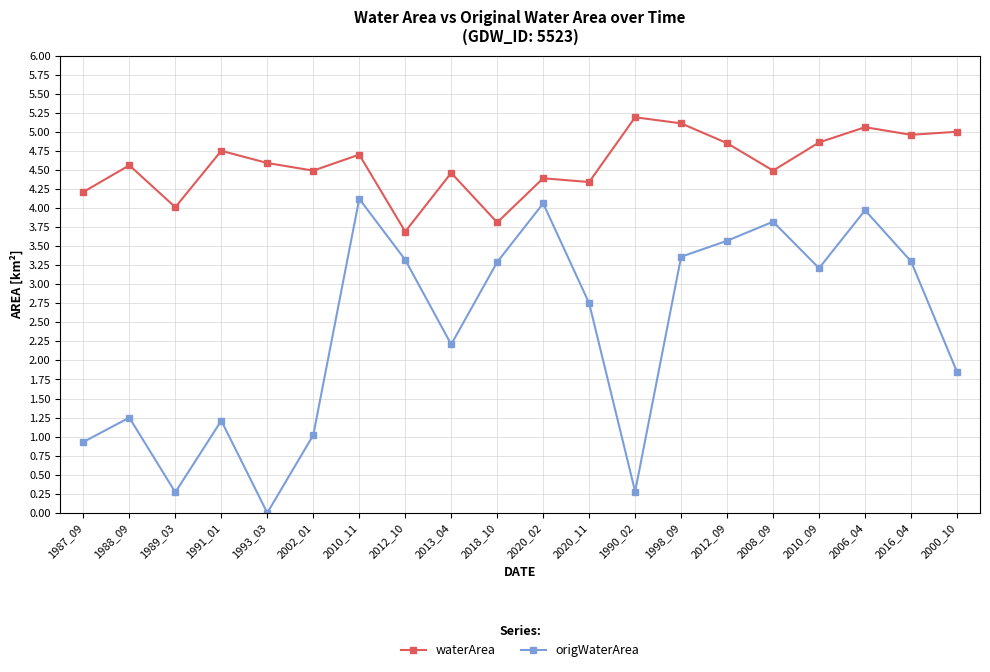

At which label does origWaterArea first exceed 3?

2010_11